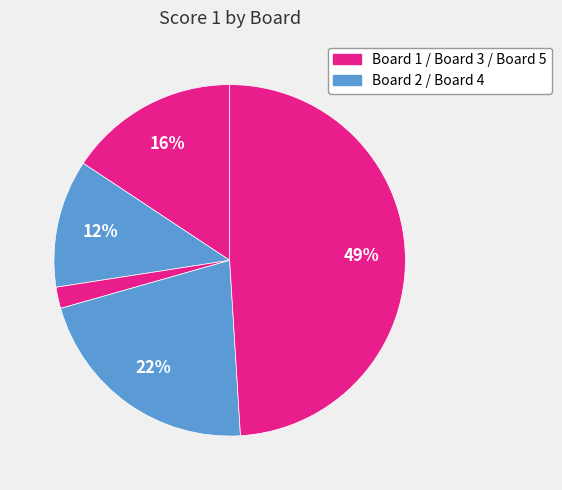

Count the number of slices in the pie.

5